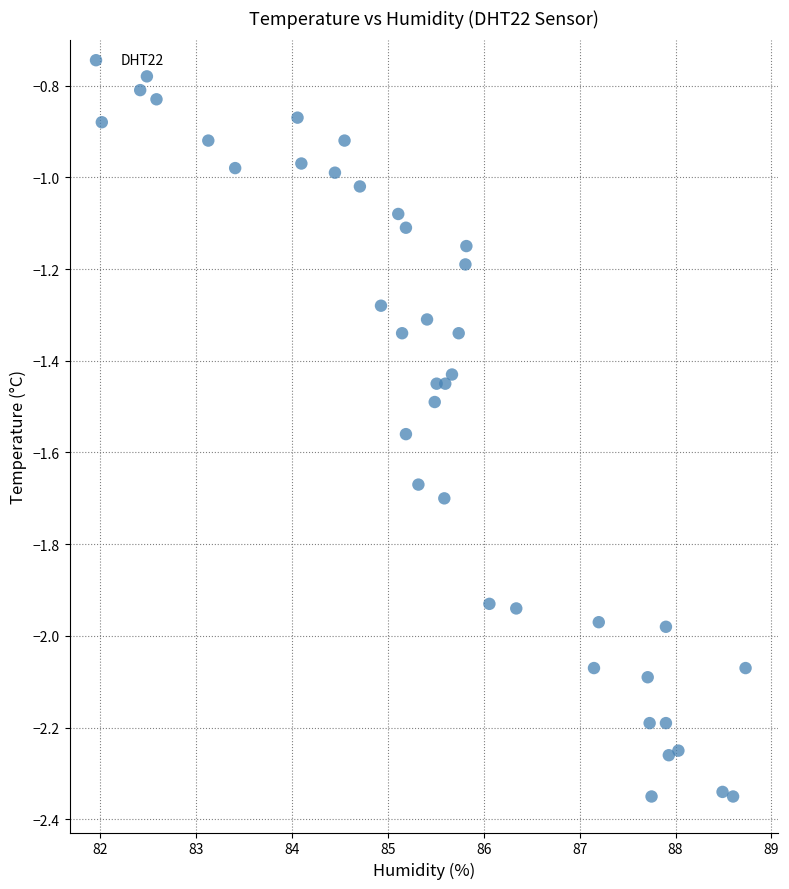

What is the range of Y values (max minus min)?

1.6